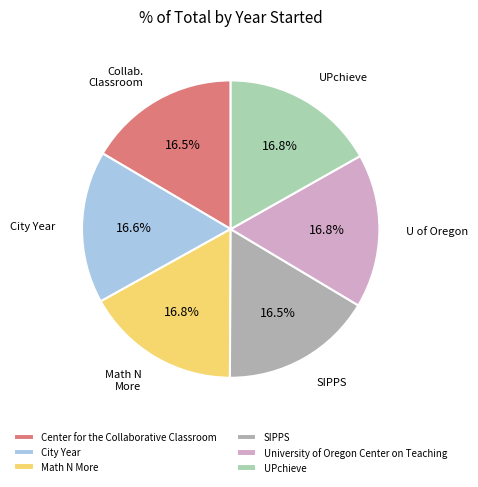

How many slices are in this pie chart?

6